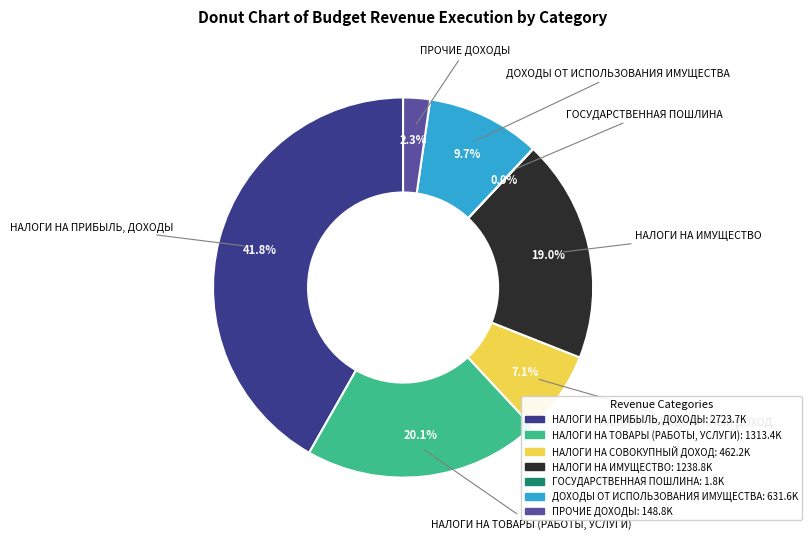

Which has a higher value, ДОХОДЫ ОТ ИСПОЛЬЗОВАНИЯ ИМУЩЕСТВА or ПРОЧИЕ ДОХОДЫ?

ДОХОДЫ ОТ ИСПОЛЬЗОВАНИЯ ИМУЩЕСТВА